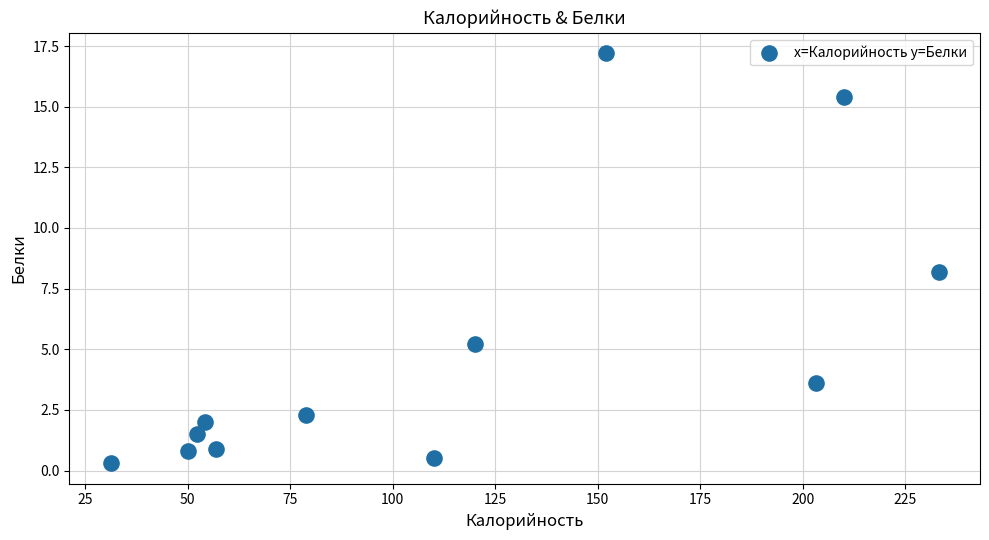

What Y value in the scatter plot is closest to 8?

8.2